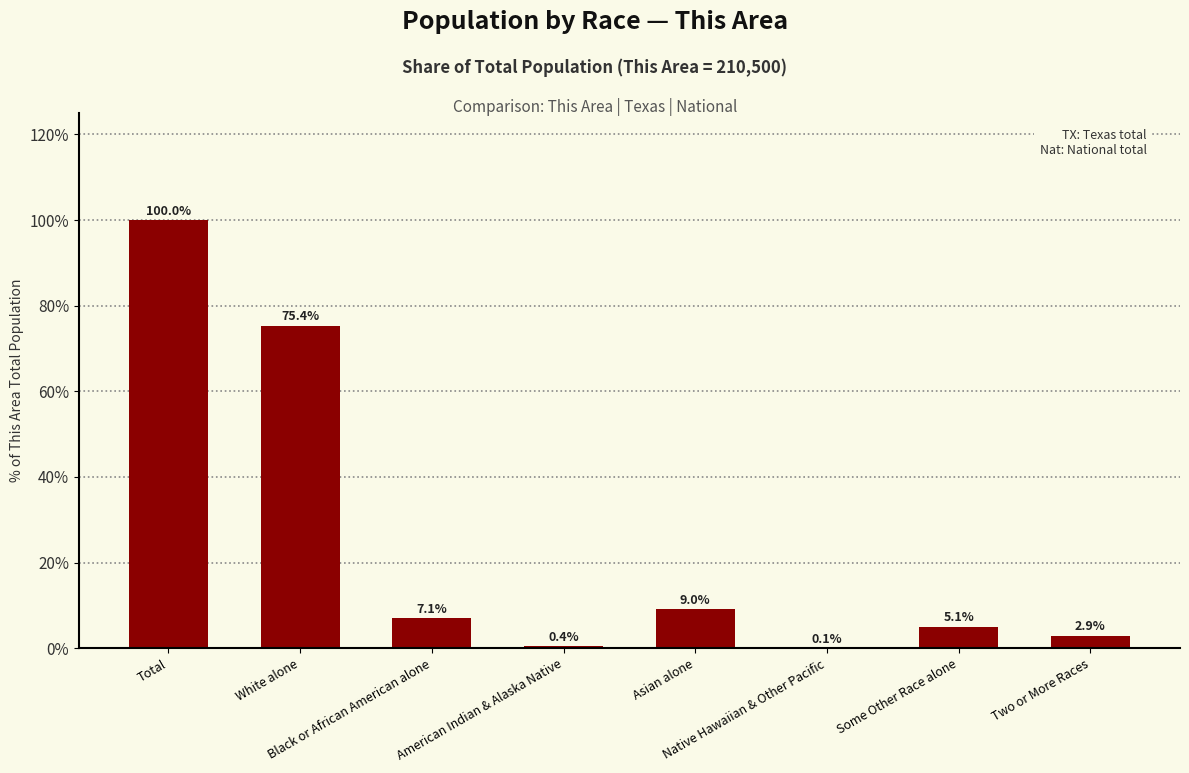

What is the difference between the values at American Indian & Alaska Native and Two or More Races?

2.5